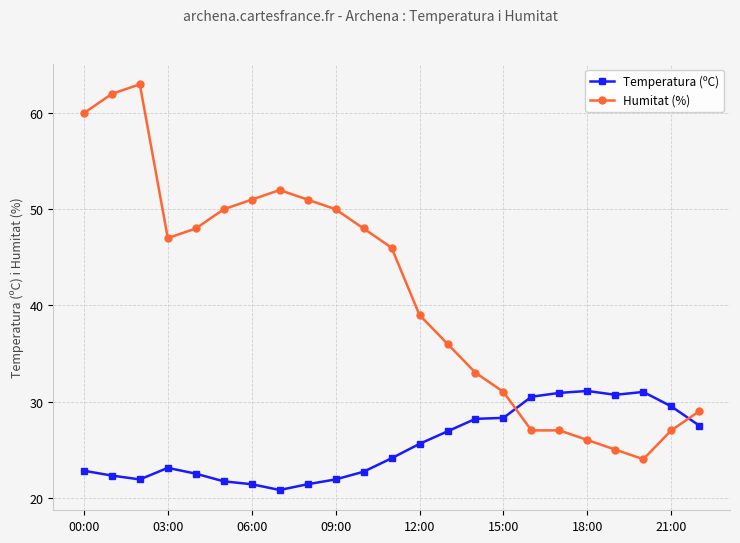

What is the difference between the second highest and minimum values in the Humitat (%) series?

38.0